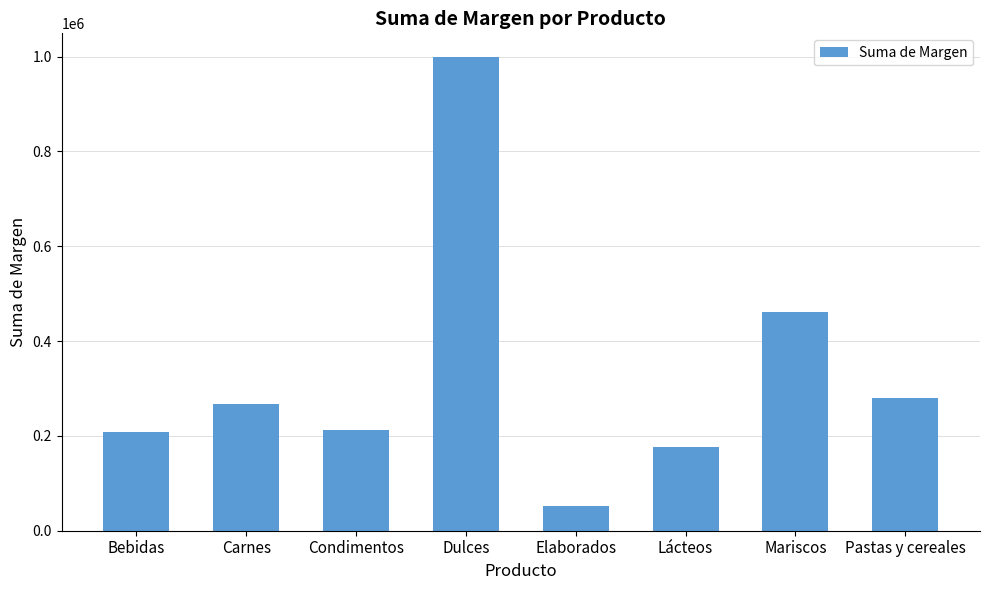

How many distinct data groups are displayed?

1